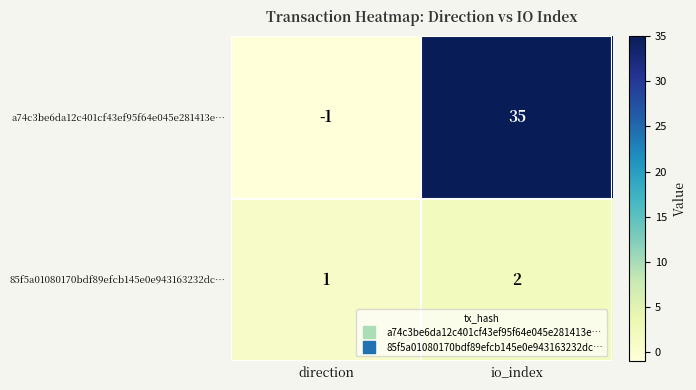

At which label is 85f5a01080170bdf89efcb145e0e943163232dc… closest to 1?

direction